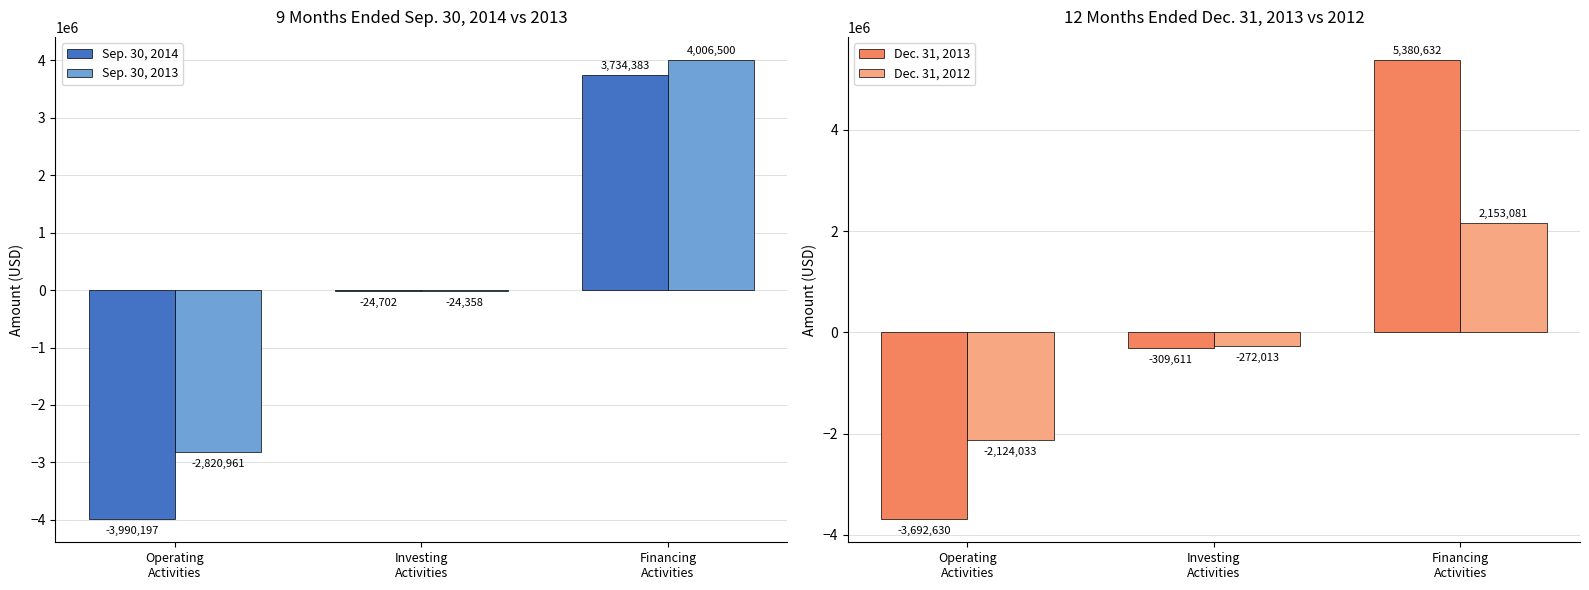

Count the number of categories in the chart.

3